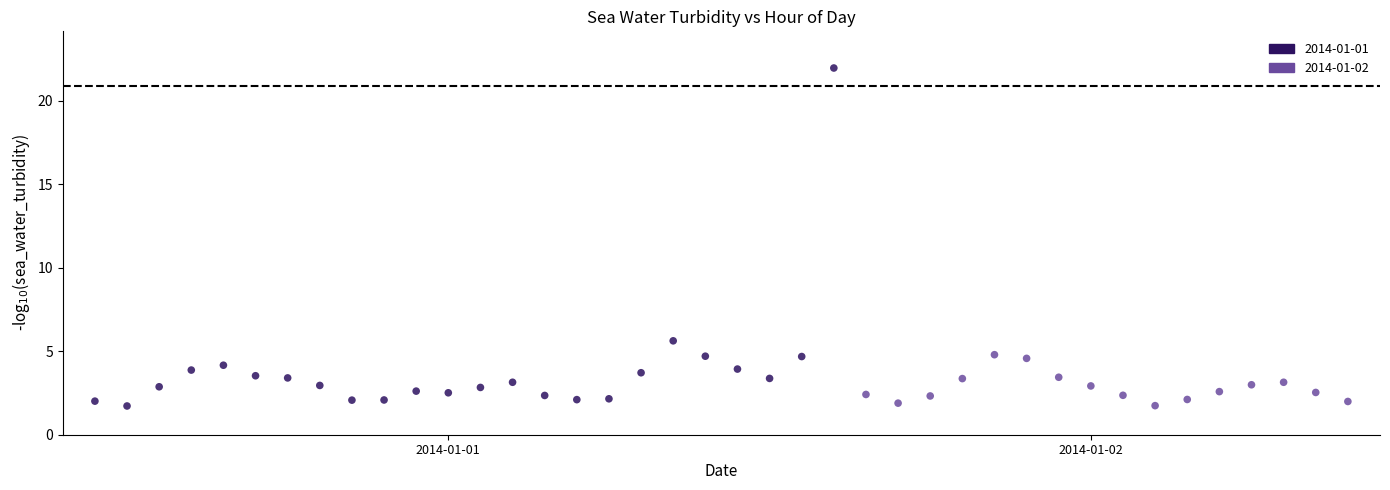

Which series contains the highest Y value?

2014-01-01